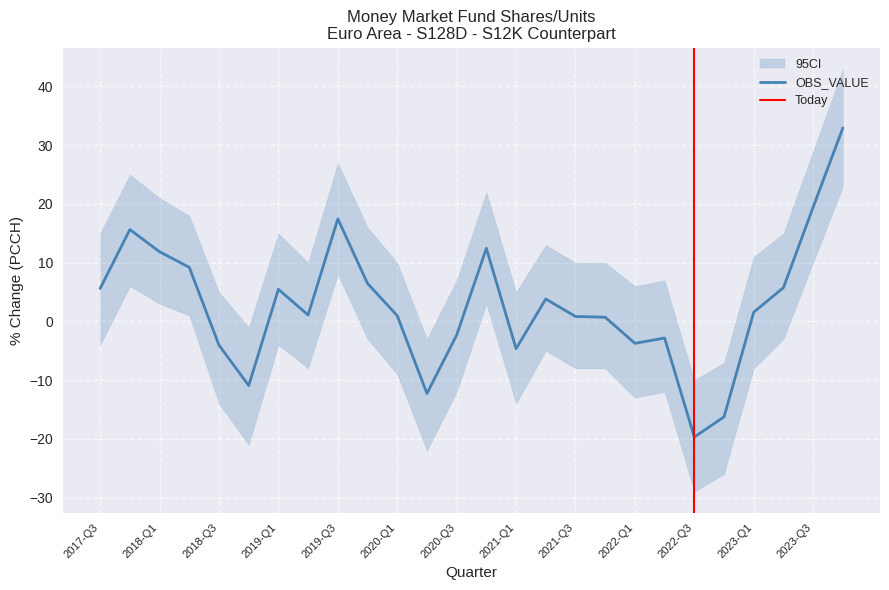

What is the value of the 8th point from the left?

1.1